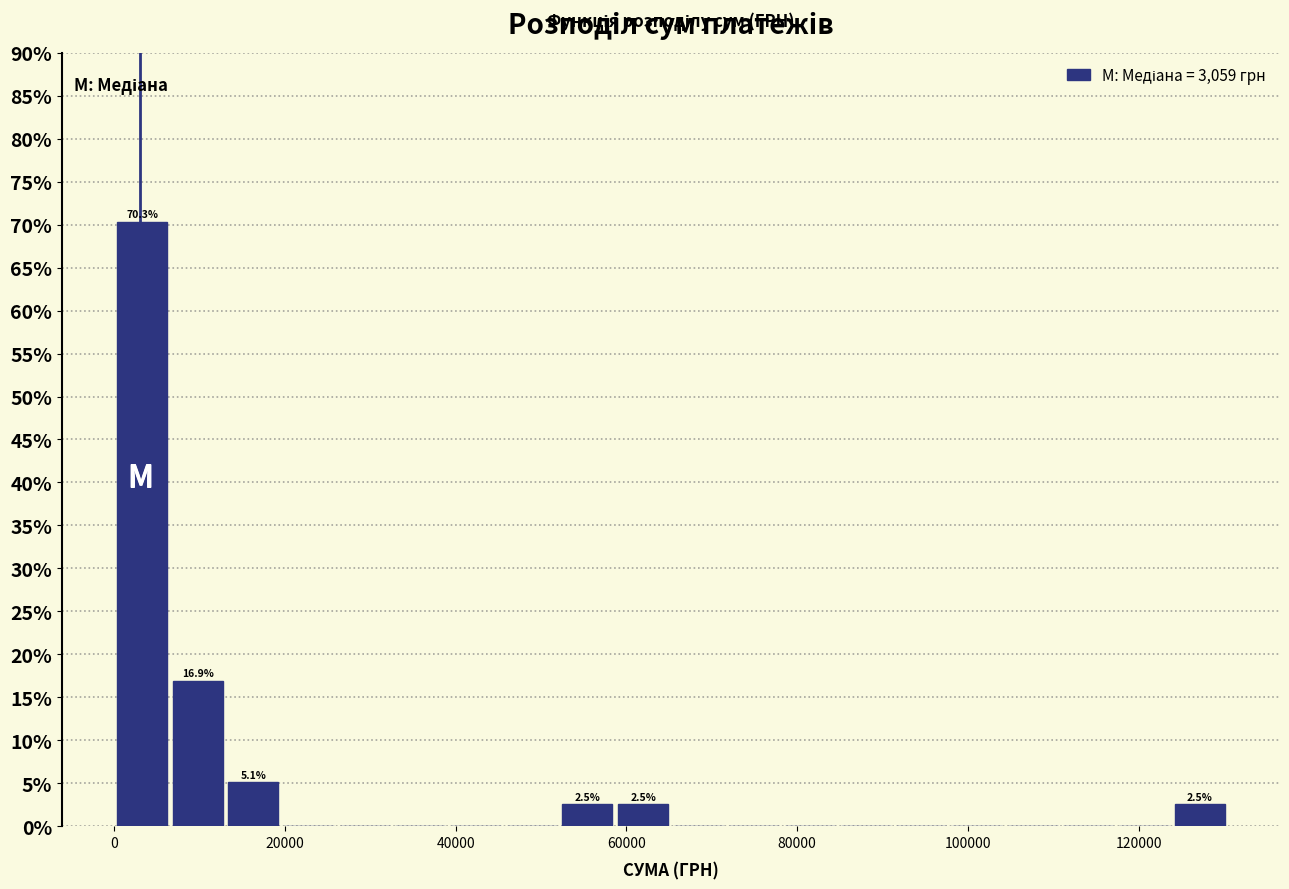

Around what value on the x-axis is the tallest bar? Give the approximate position of its centre, as read against the axis.

4000